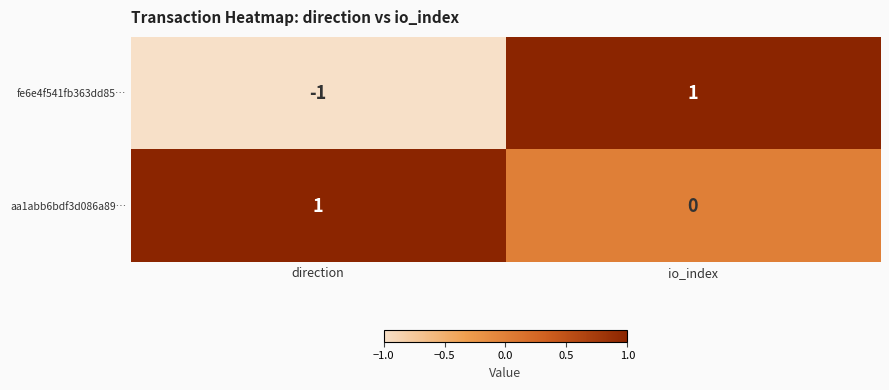

List the series in order of their overall mean, highest first.

aa1abb6bdf3d086a89…, fe6e4f541fb363dd85…